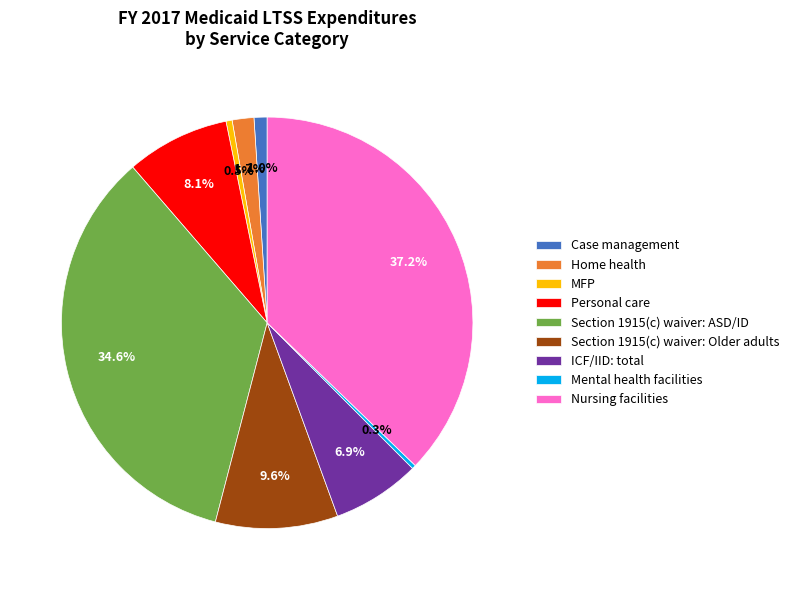

How many slices are in this pie chart?

9